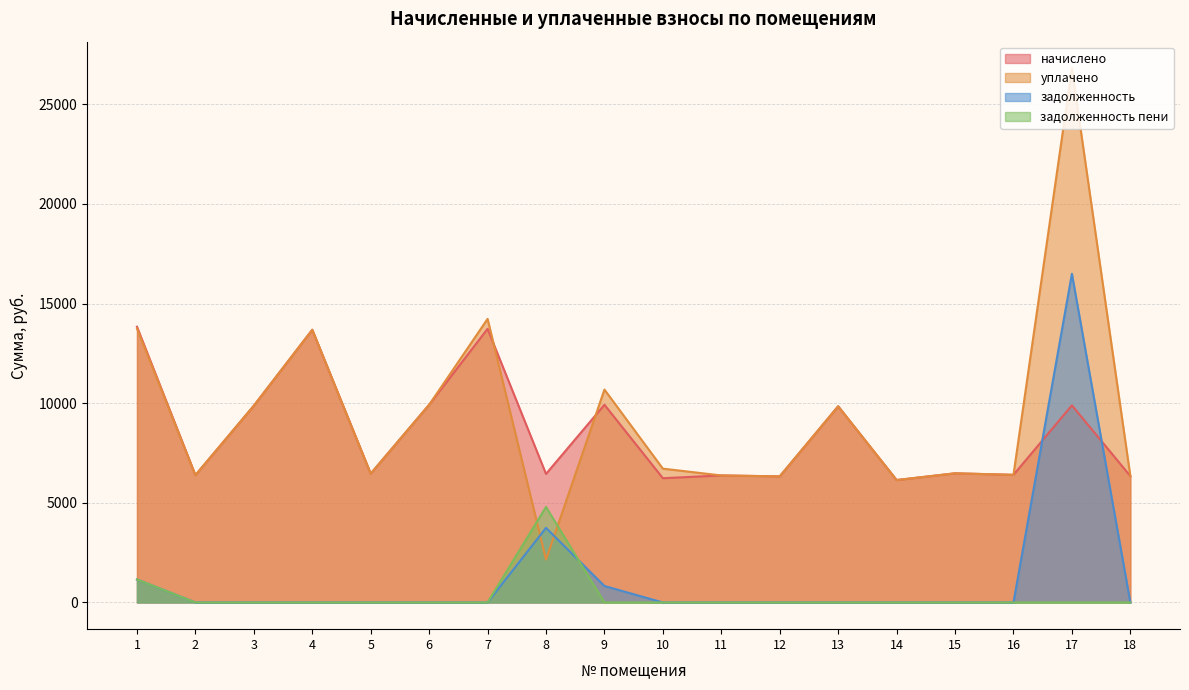

Reading left to right, transcribe all the data shown in this chart.

начислено: 13839.4	6389.8	9876.5	13685.8	6466.6	9922.6	13731.8	6451.2	9922.6	6236.2	6374.4	6328.3	9845.8	6144.0	6481.9	6405.1	9891.8	6343.7
уплачено: 13750.0	6389.8	9876.5	13685.8	6466.6	9922.6	14231.4	2152.0	10684.8	6715.2	6374.4	6328.3	9845.8	6144.0	6481.9	6405.1	26804.4	6343.7
задолженность: 1153.3	0.0	0.0	0.0	0.0	0.0	0.0	3743.8	826.9	0.0	0.0	0.0	0.0	0.0	0.0	0.0	16494.0	0.0
задолженность пени: 1152.6	0.0	0.0	0.0	0.0	0.0	0.0	4794.8	0.0	0.0	0.0	0.0	0.0	0.0	0.0	0.0	0.0	0.0